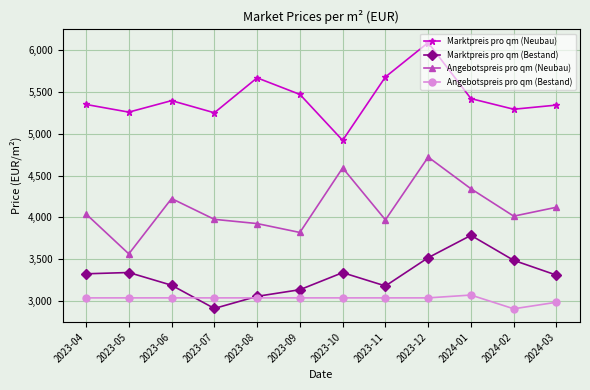

How many interior local valleys does the Angebotspreis pro qm (Neubau) series have?

4